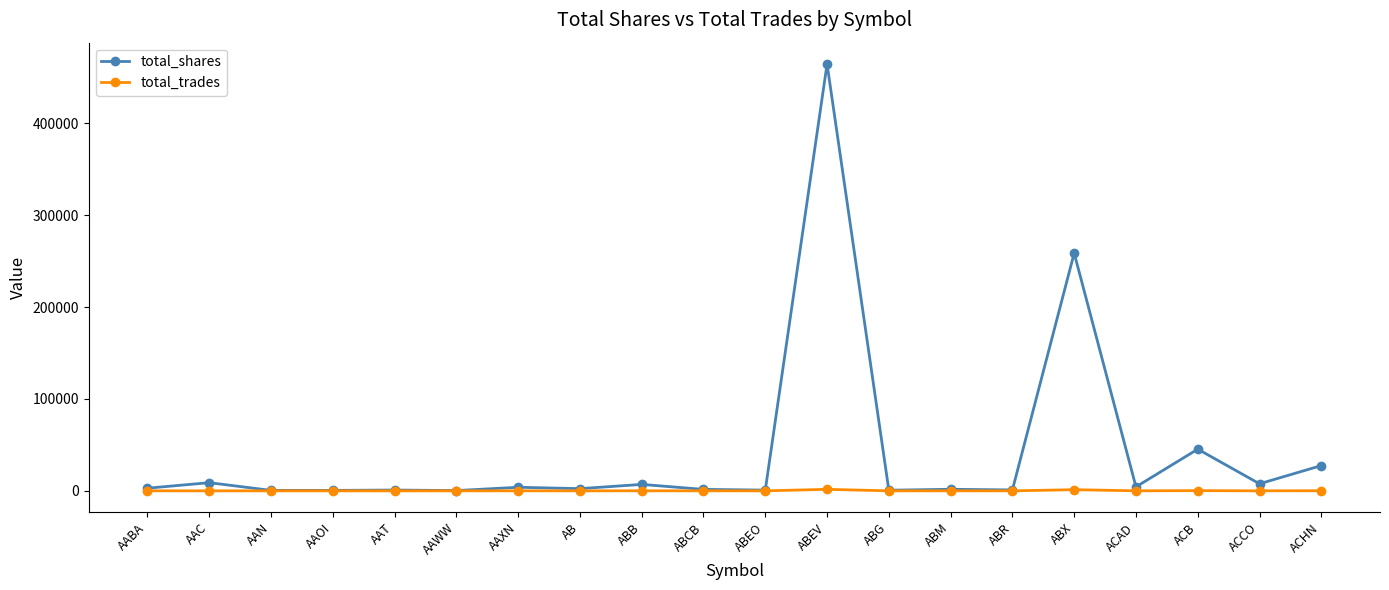

What is the difference between the total_trades values at ACB and ABCB?

203